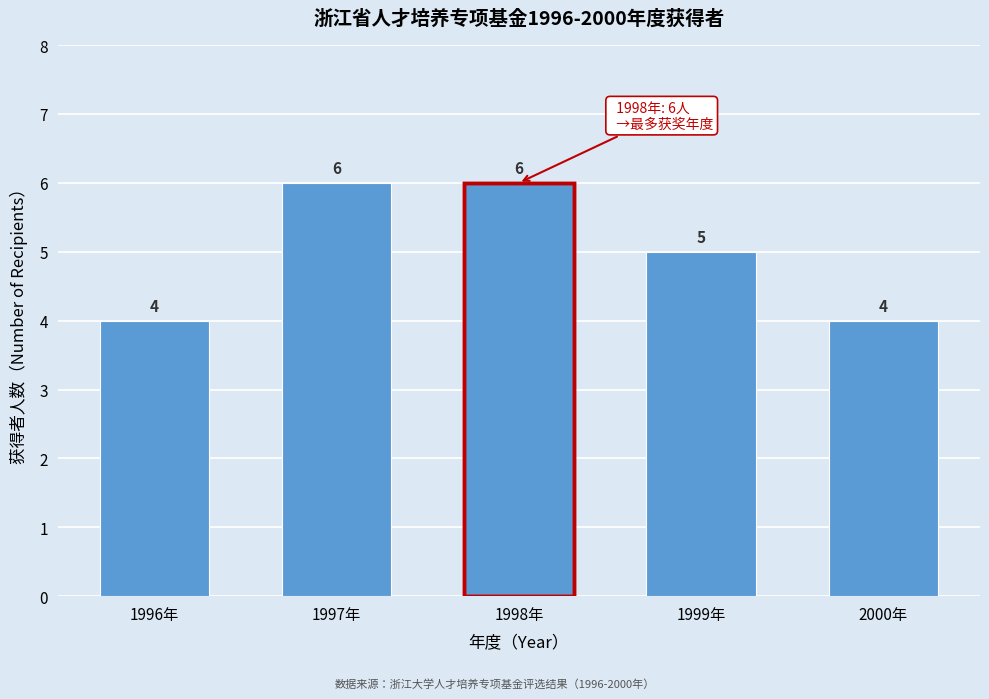

Reading left to right, extract all data points from this chart.

4	6	6	5	4